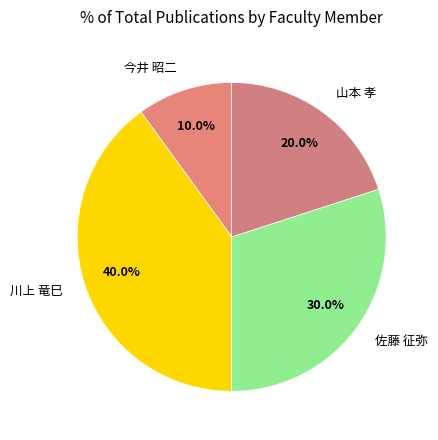

What is the largest slice in the pie chart?

川上 竜巳